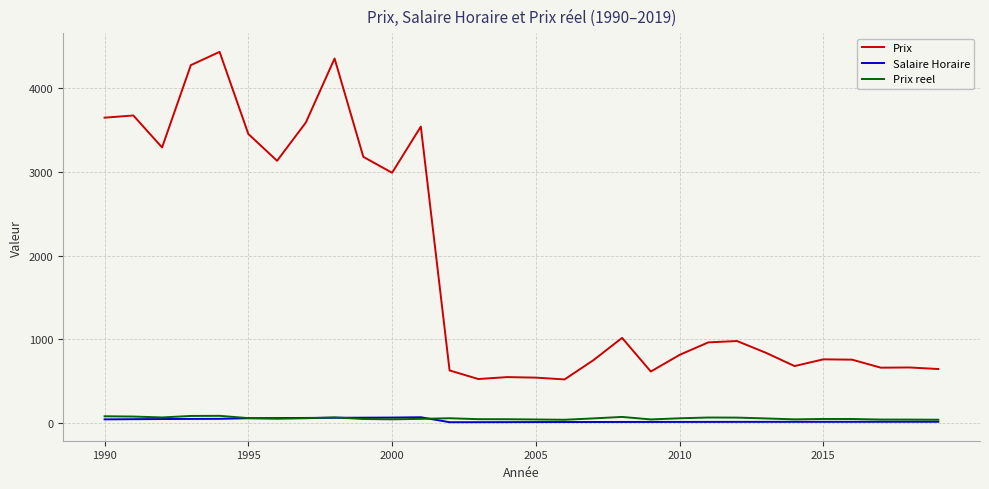

How many lines are shown in the chart?

3